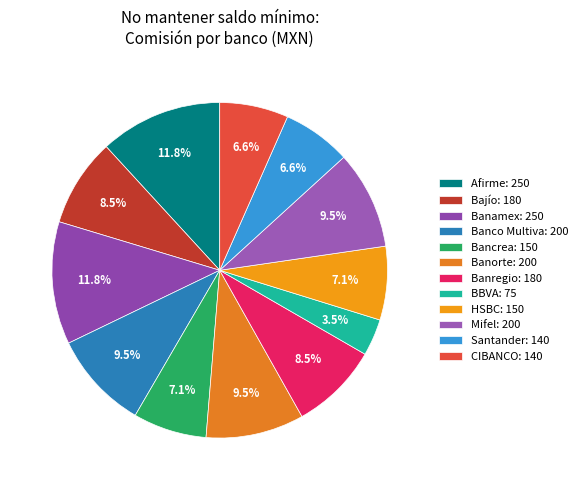

How many slices are in this pie chart?

12